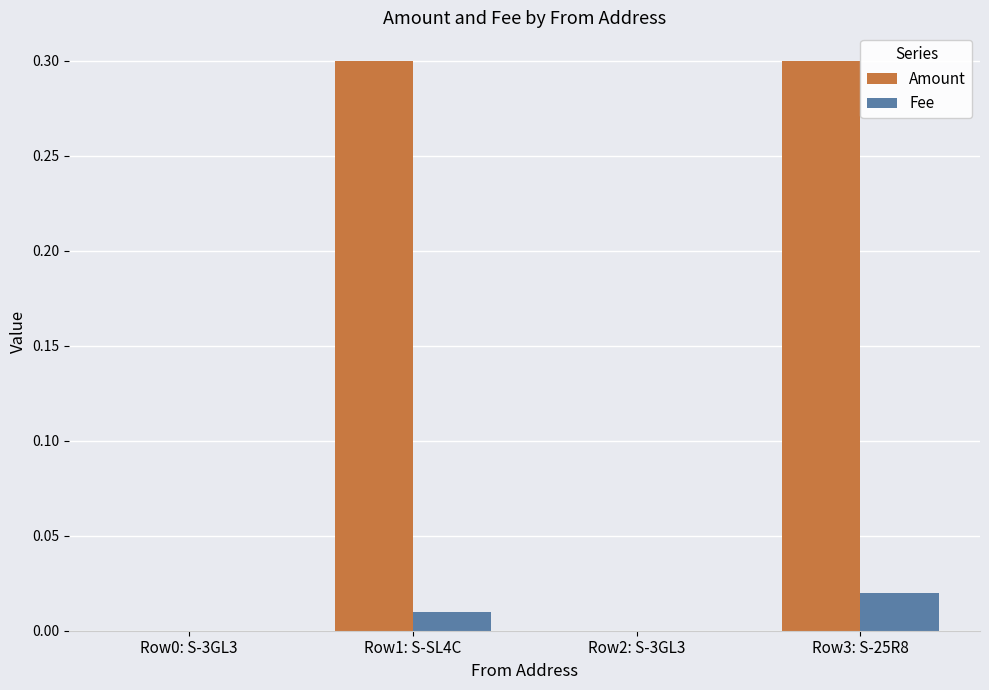

Between Row1: S-SL4C and Row2: S-3GL3, which series saw the biggest shift?

Amount